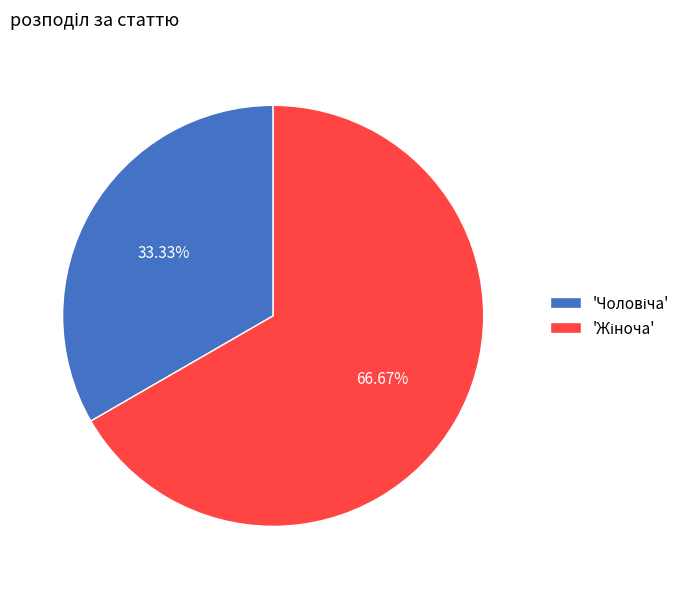

Does any single category account for the majority?

Yes